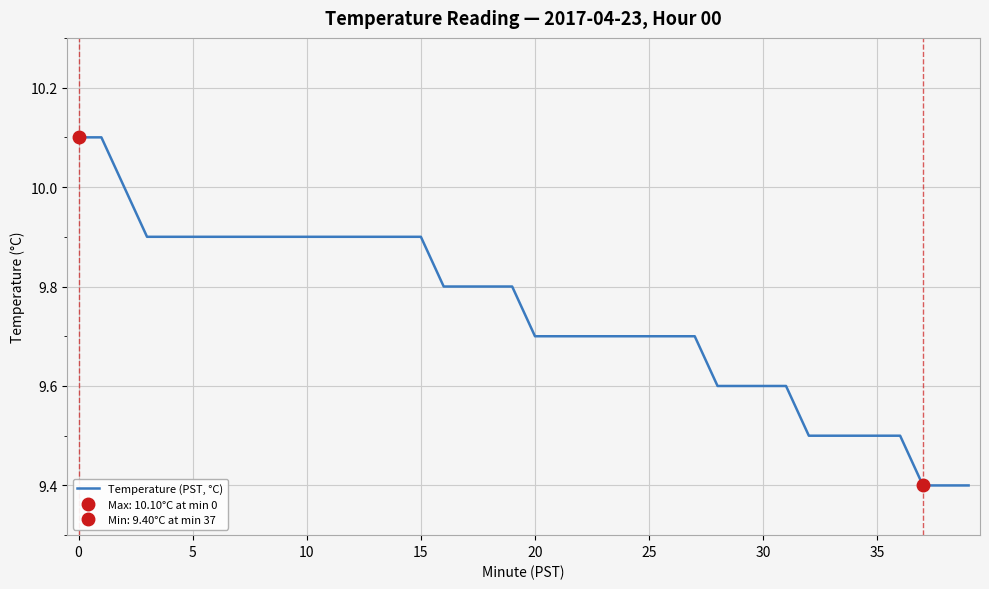

What is the highest value of the Temperature (PST, °C) series?

10.1